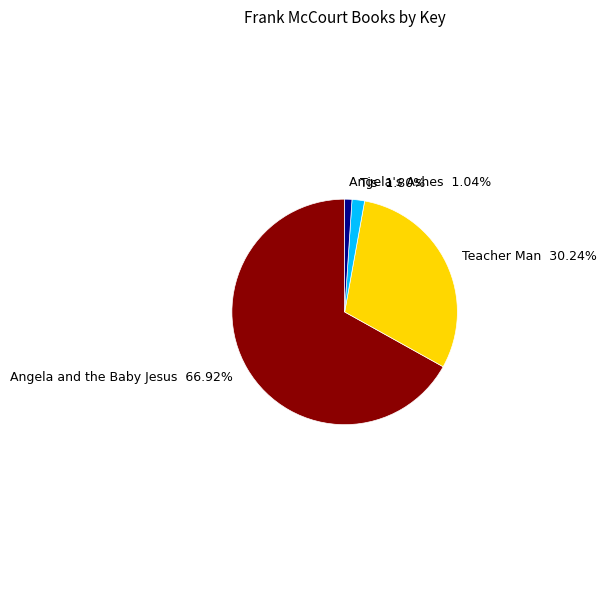

To the nearest percent, what is the average slice percentage?

25%